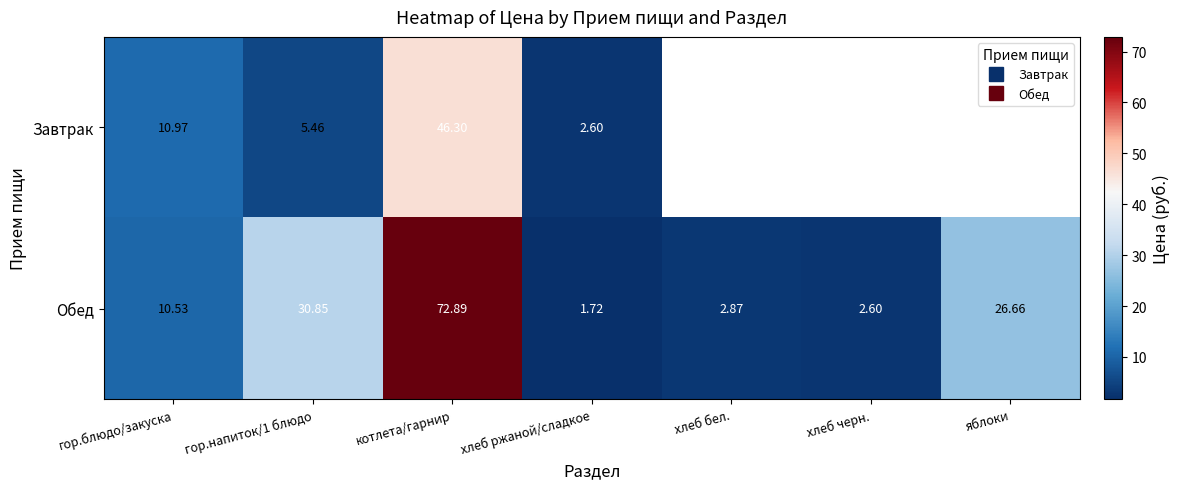

Where does the Завтрак series first go above 46?

котлета/гарнир